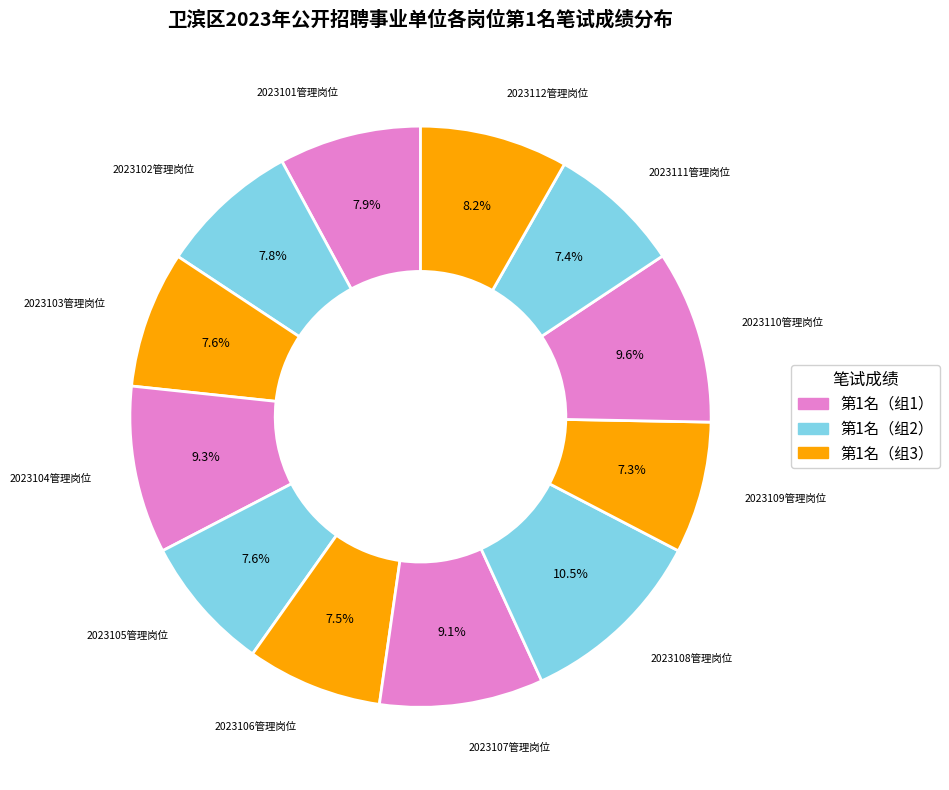

Count the number of slices in the pie.

12